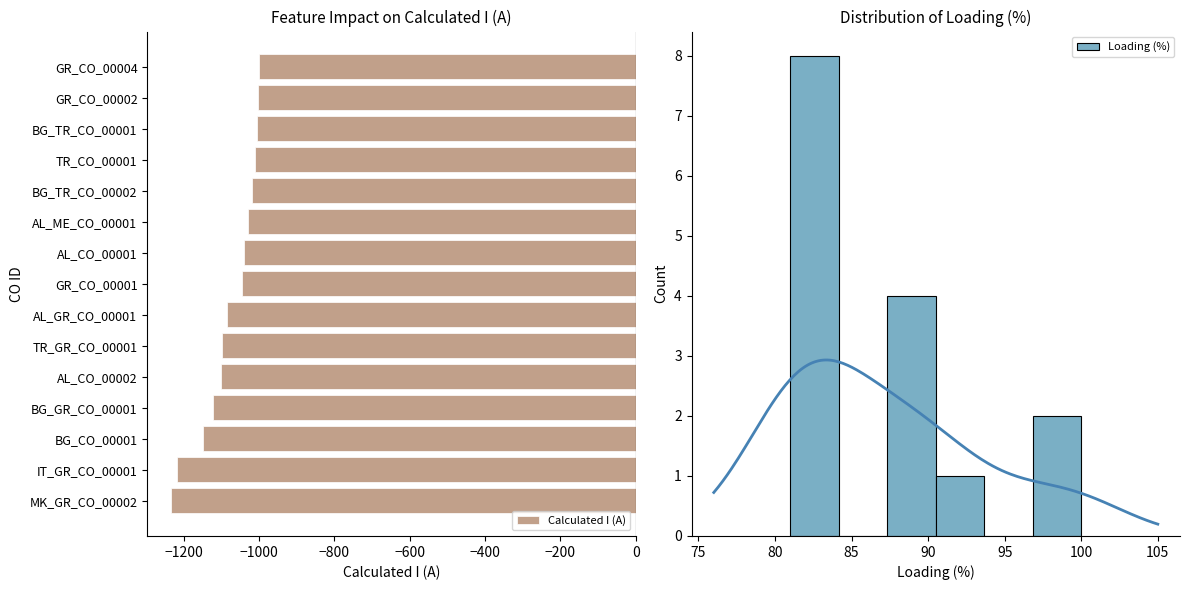

What is the average value of the Calculated I (A) series?

-1077